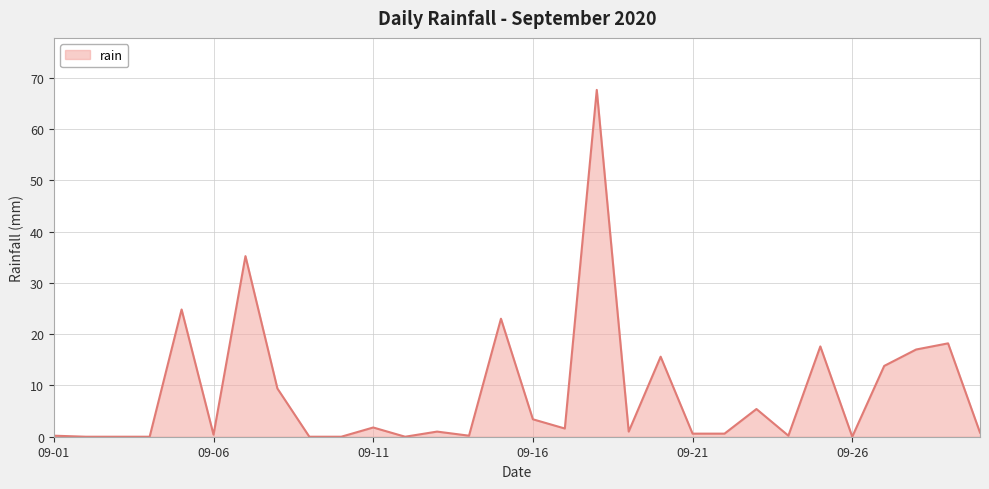

What is the maximum value shown in the chart?

67.6